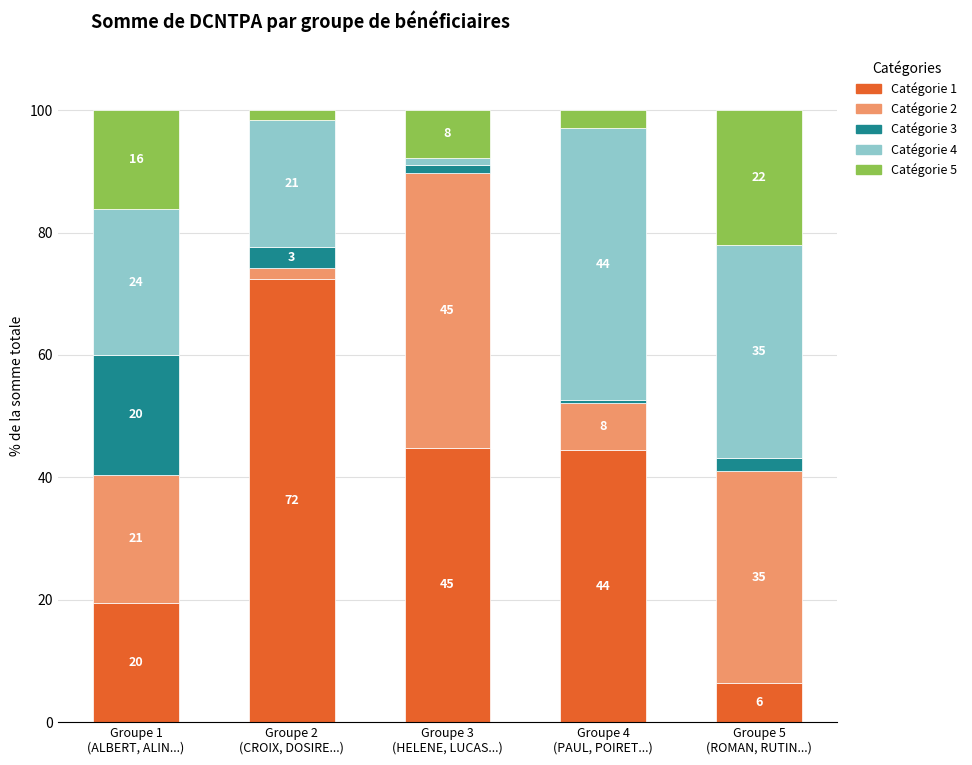

What are all the series names shown in the legend?

Catégorie 1, Catégorie 2, Catégorie 3, Catégorie 4, Catégorie 5